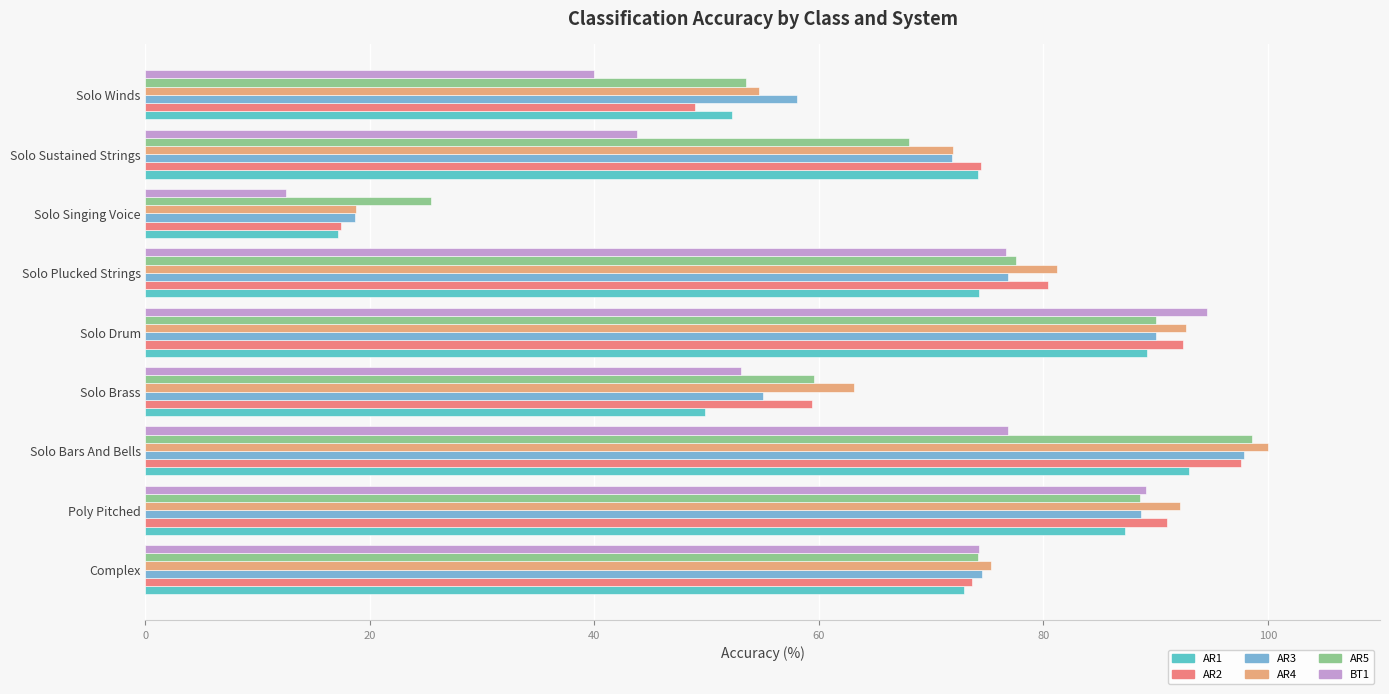

What is the difference between the highest and lowest values at Poly Pitched?

4.9